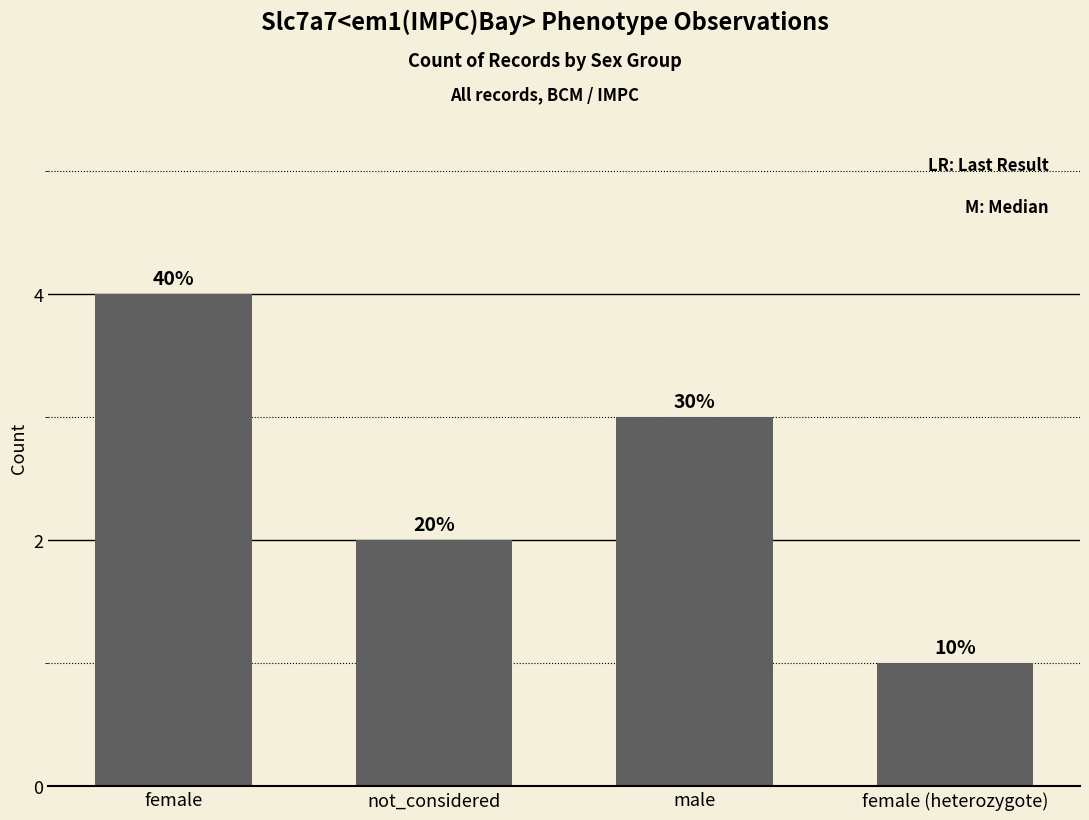

Reading left to right, transcribe all the data shown in this chart.

female=4	not_considered=2	male=3	female (heterozygote)=1